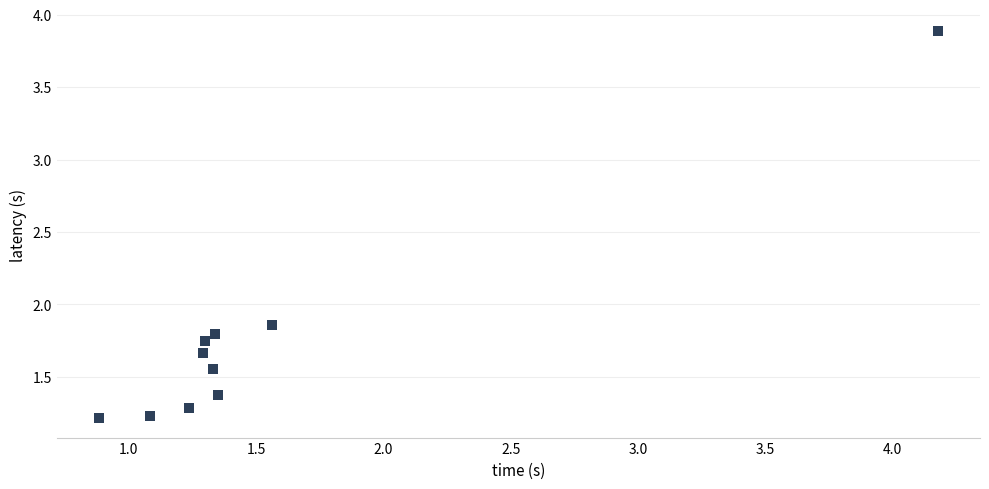

What is the range of Y values (max minus min)?

2.7